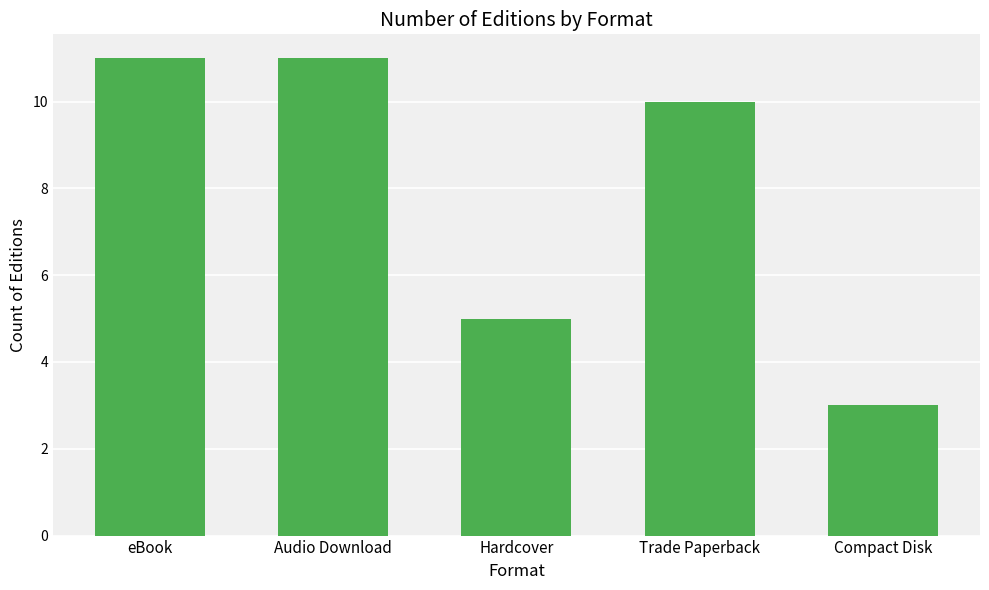

Are the bars grouped side by side (vs. stacked)?

No